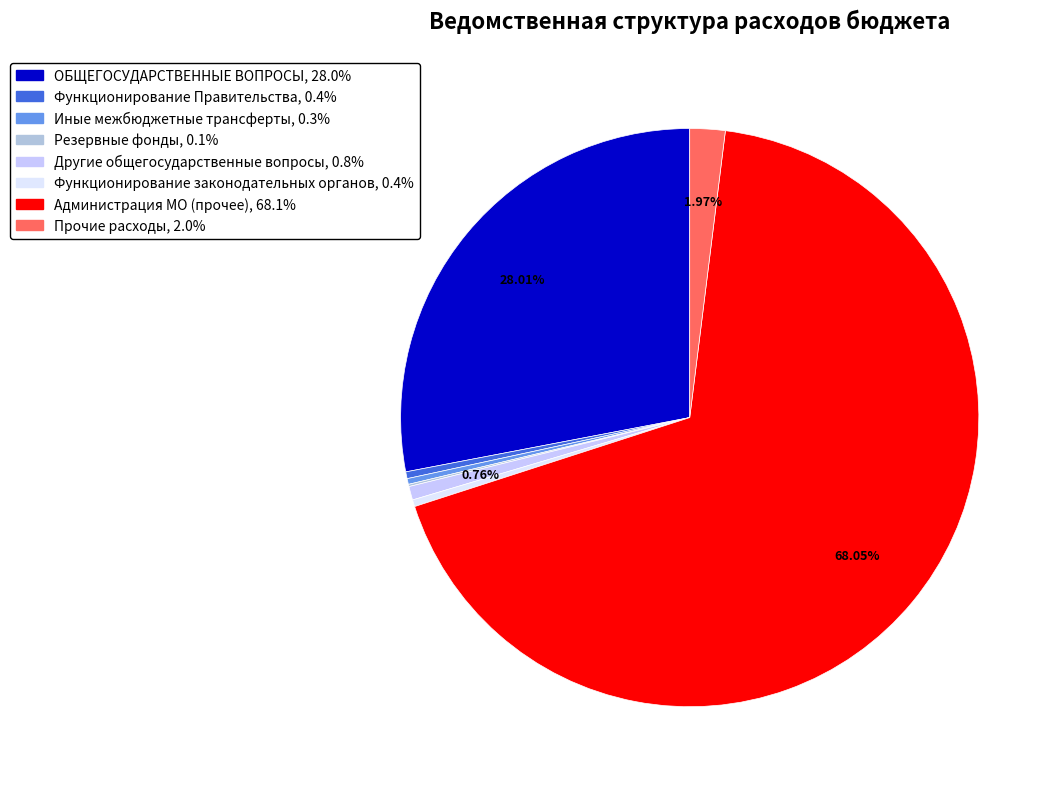

Is there a majority slice in this chart?

Yes